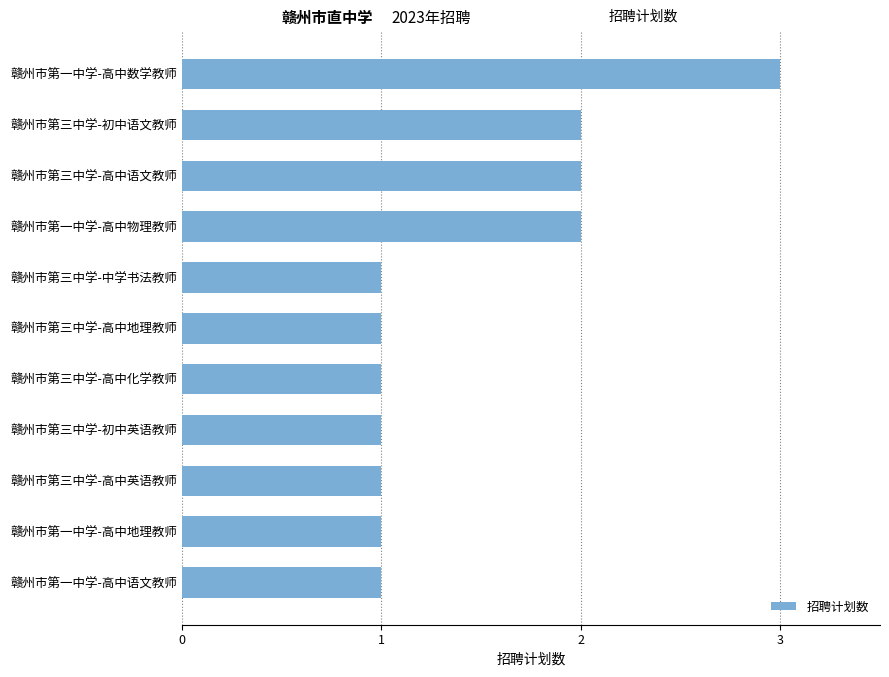

What is the average value?

1